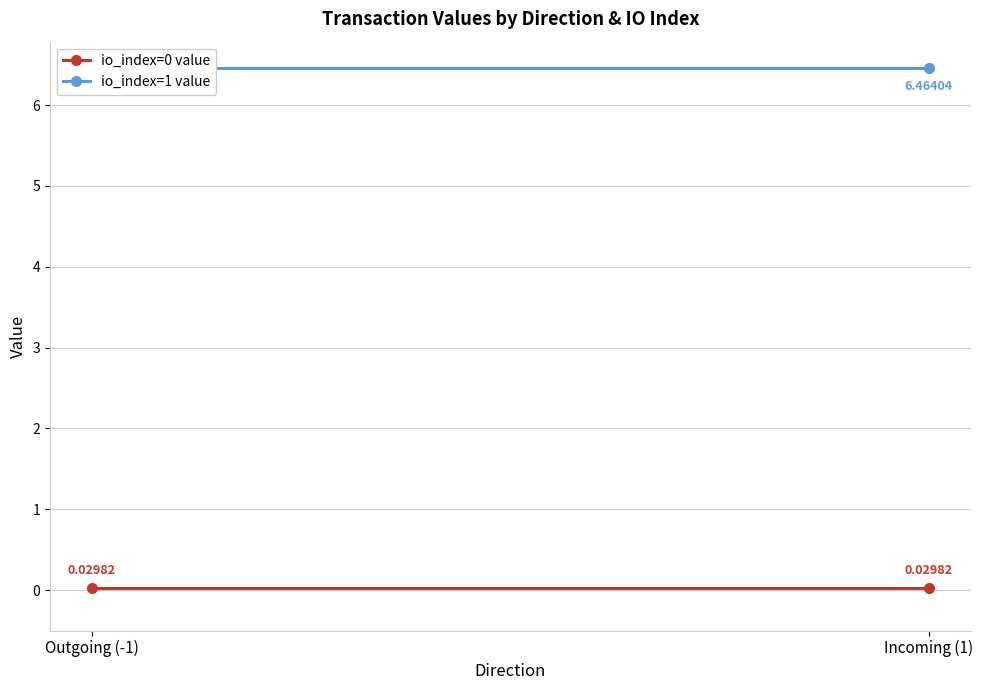

What position from the left is Incoming (1)?

2